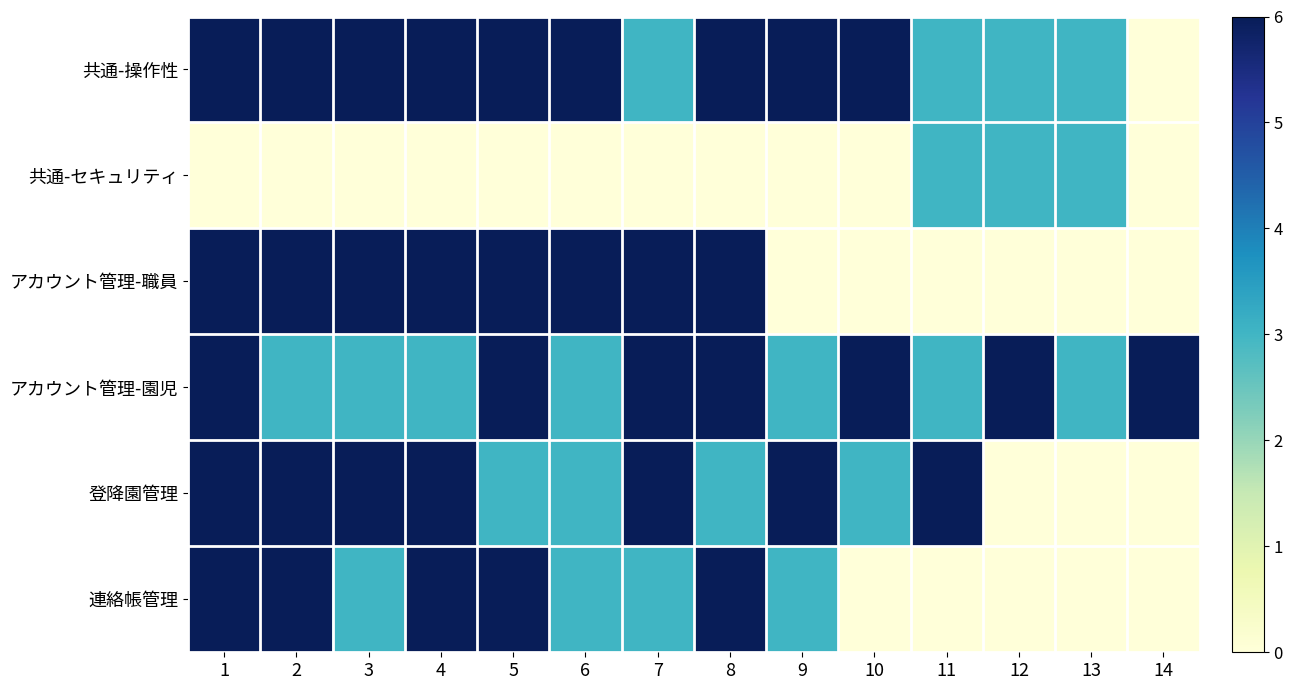

Which series changed the most between 8 and 12?

アカウント管理-職員